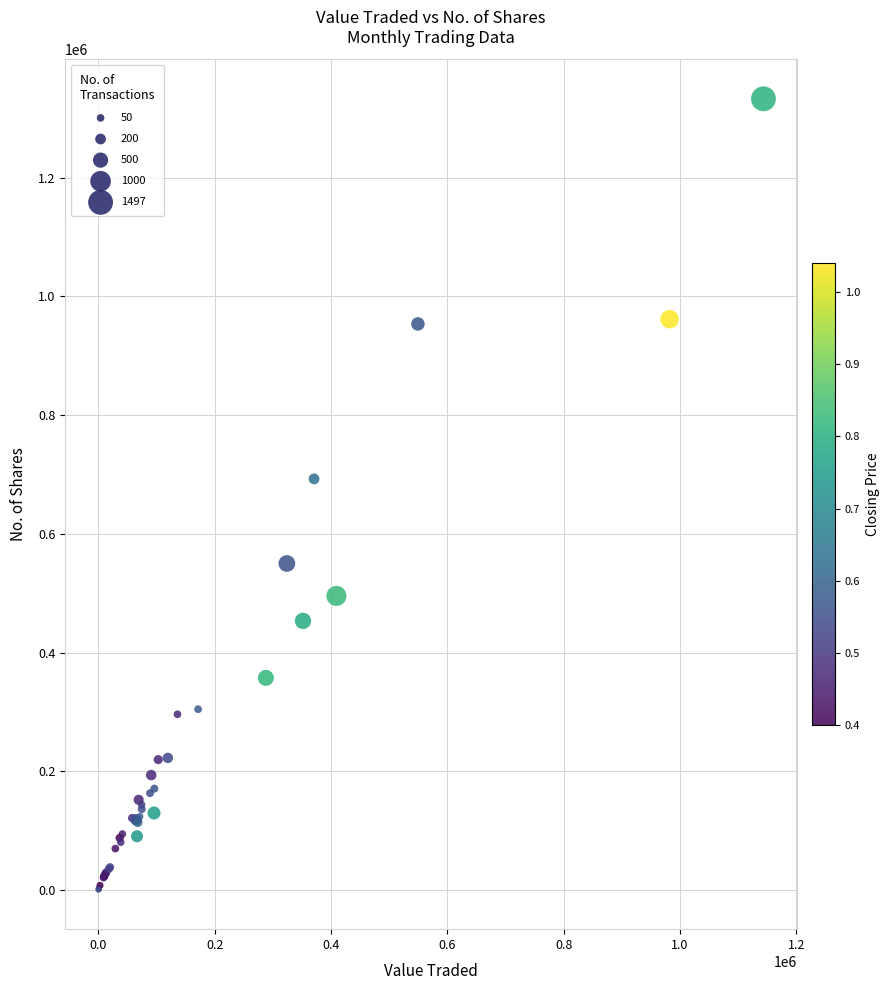

What Y value in the scatter plot is closest to 666734?

692597